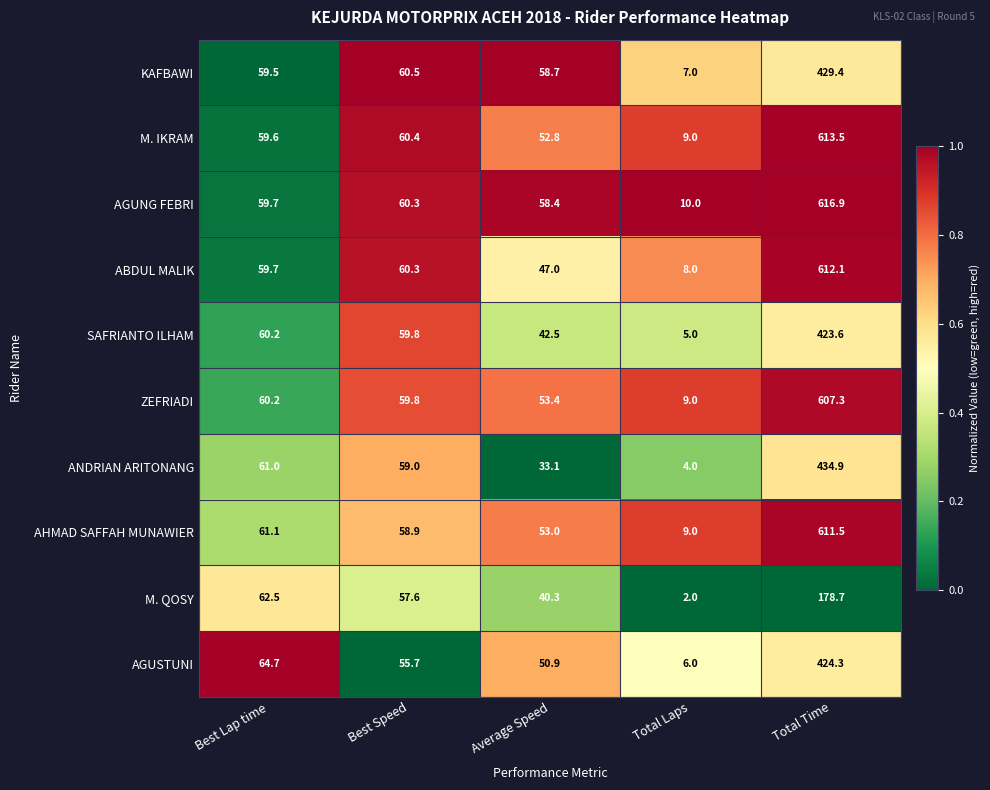

List the series in order of their peak value, highest first.

AGUNG FEBRI, M. IKRAM, ABDUL MALIK, AHMAD SAFFAH MUNAWIER, ZEFRIADI, ANDRIAN ARITONANG, KAFBAWI, AGUSTUNI, SAFRIANTO ILHAM, M. QOSY